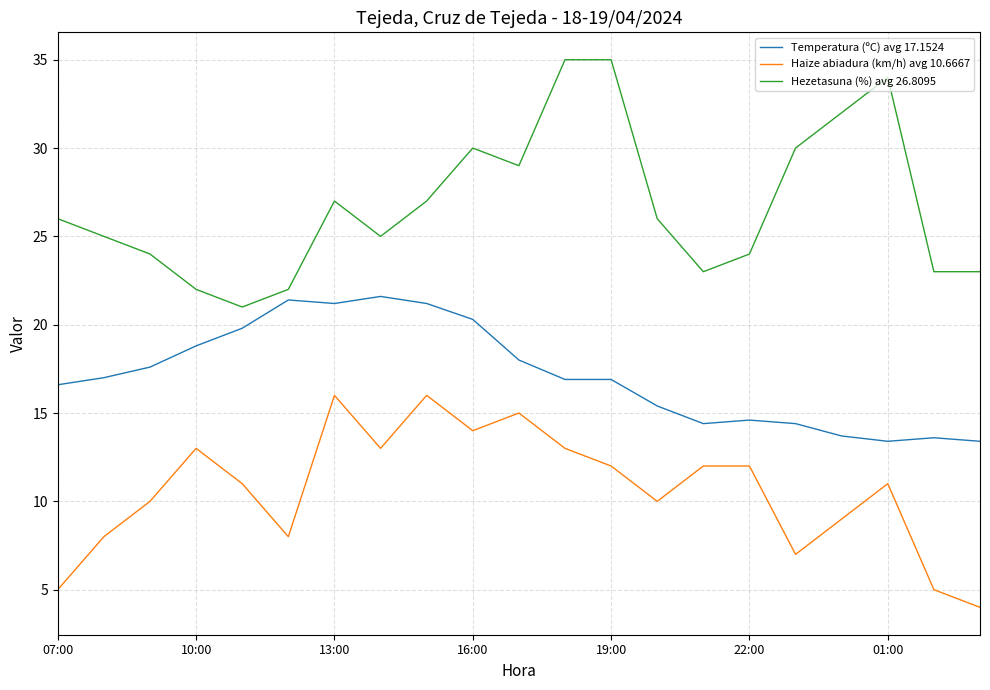

Which series has the largest range (max minus min)?

Hezetasuna (%) avg 26.8095